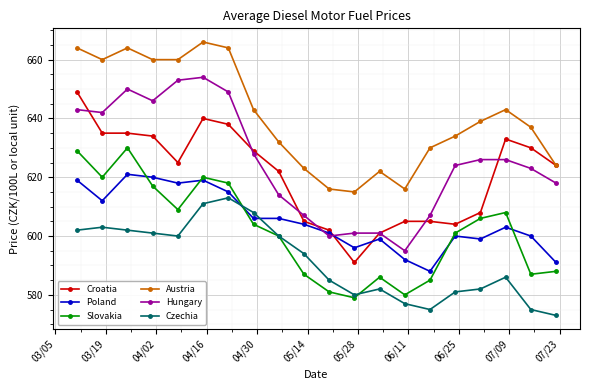

True or false: Austria has more than 0 points higher than both neighbors.

True